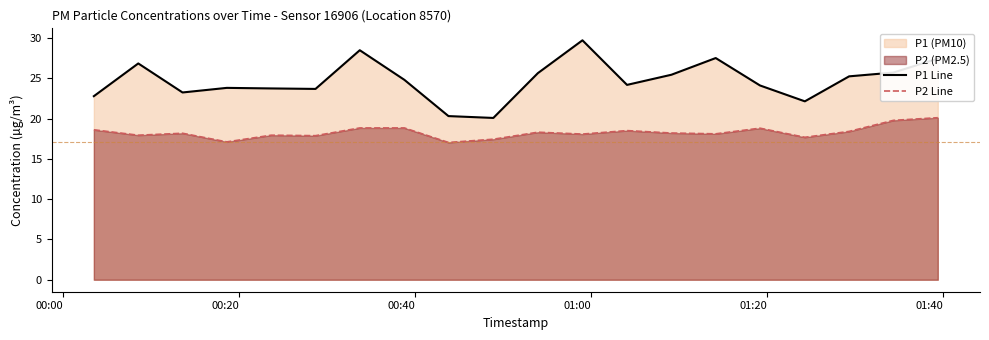

Which series has the largest range (max minus min)?

P1 Line